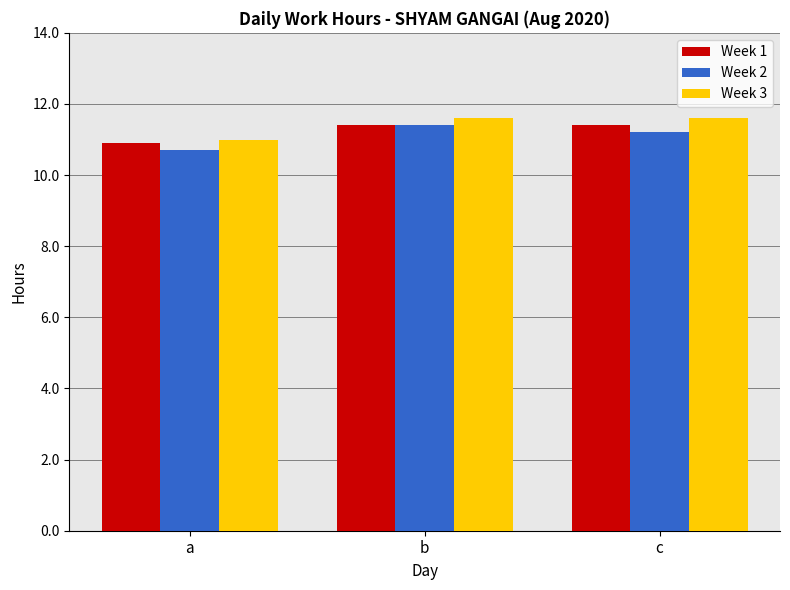

What are all the series names shown in the legend?

Week 1, Week 2, Week 3